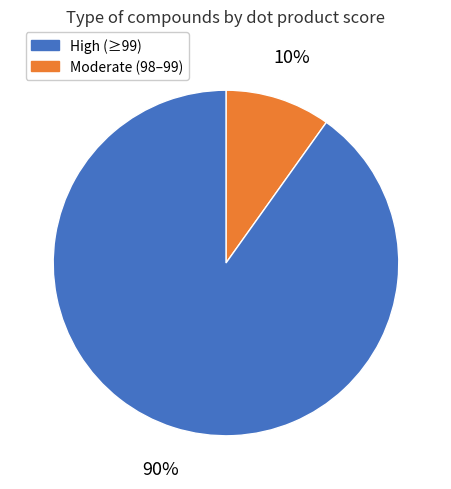

Is there any slice that represents more than half of the pie?

Yes